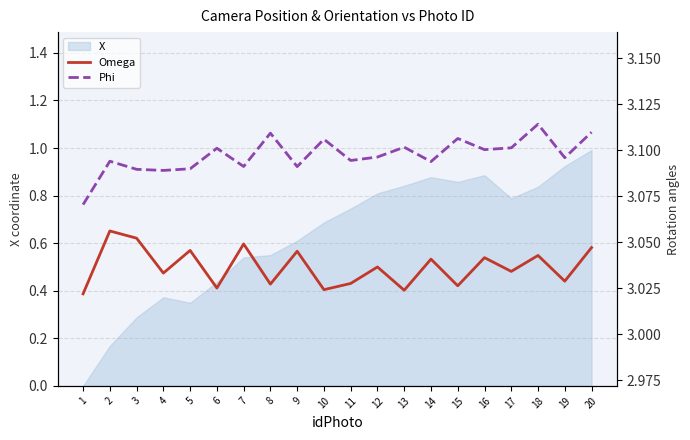

What is the spread (max minus min) of values at 19?

0.1